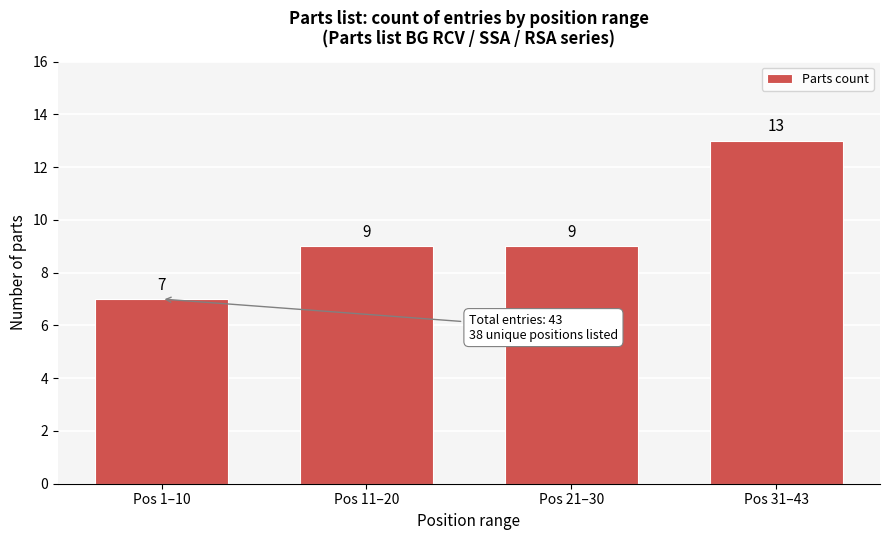

Reading left to right, list all the values displayed in this chart.

7	9	9	13